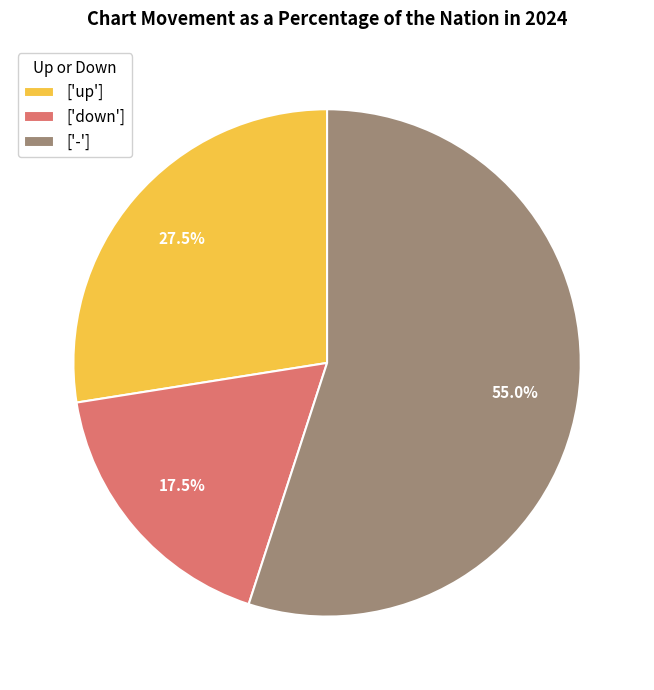

Which slice is the largest?

-